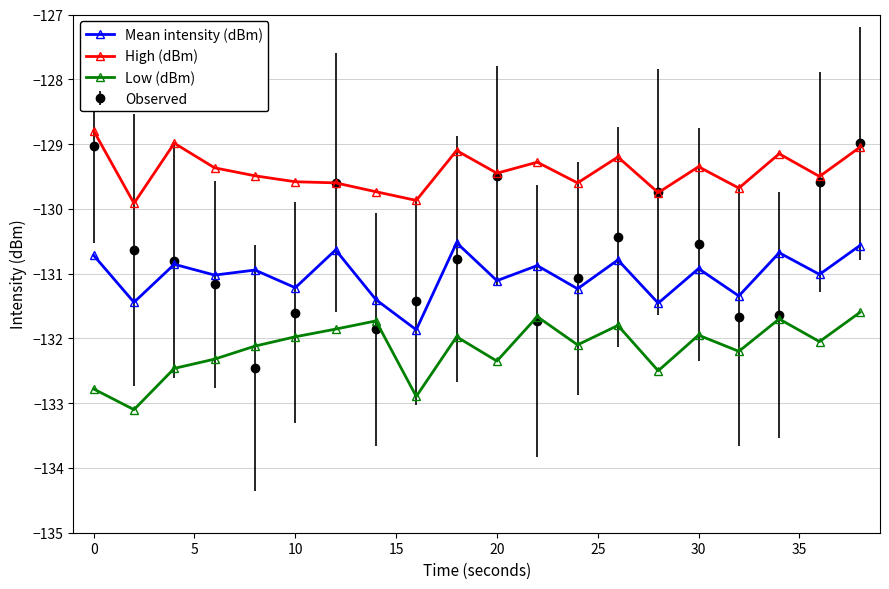

What is the lowest value of the Low (dBm) series?

-133.1